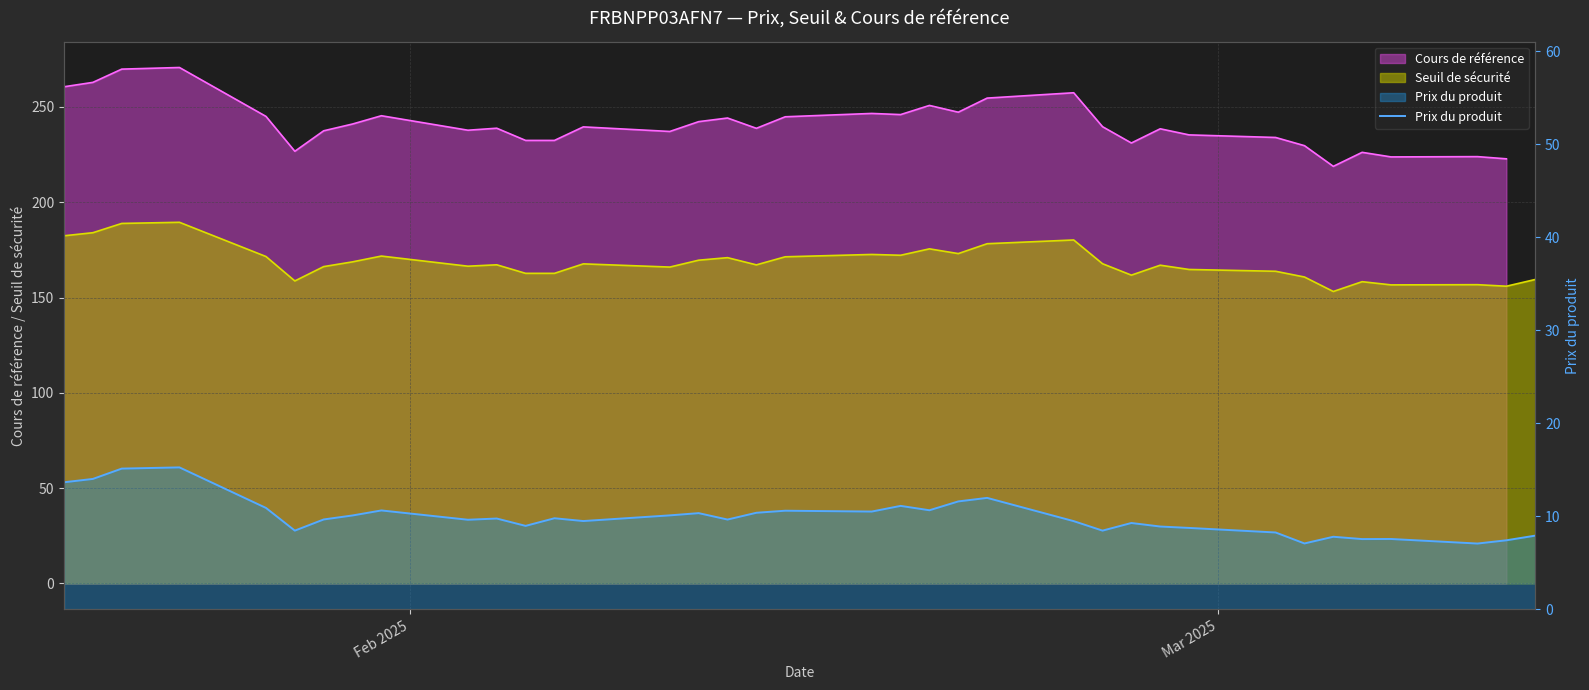

What is the difference between the second highest and second lowest values?

8.1